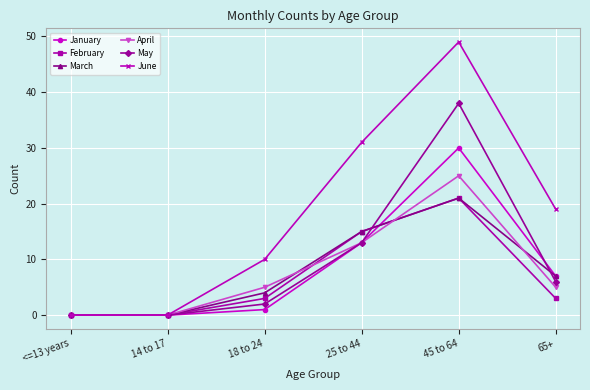

What is the maximum value shown in the chart?

49